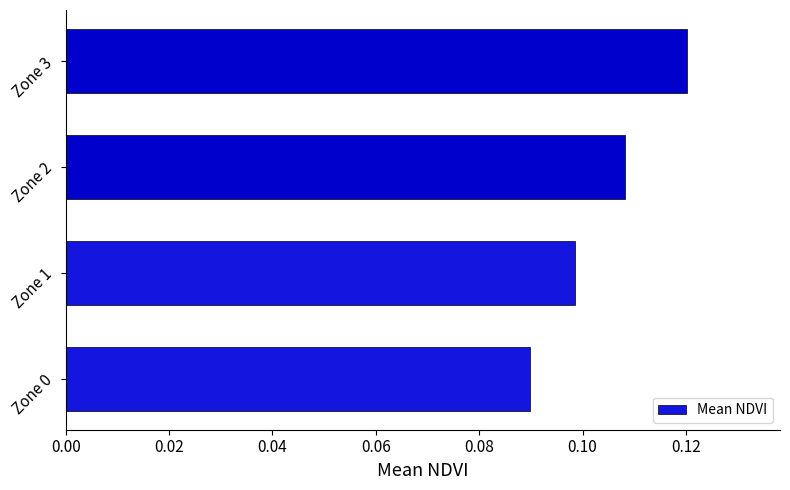

Which has a higher value, Zone 0 or Zone 3?

Zone 3